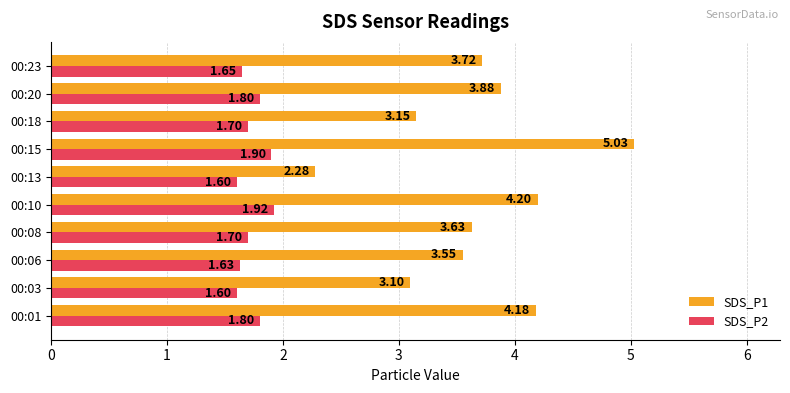

At 00:08, list the series in order from smallest to largest.

SDS_P2, SDS_P1